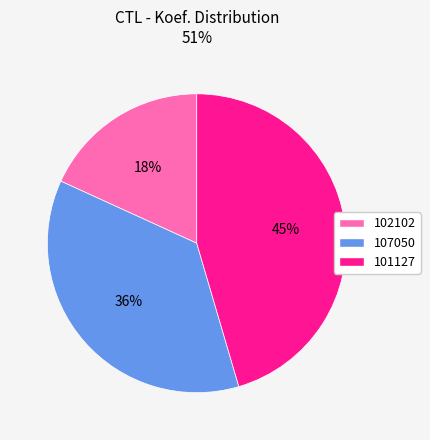

Is it true that 102102 is 18% of the pie?

True